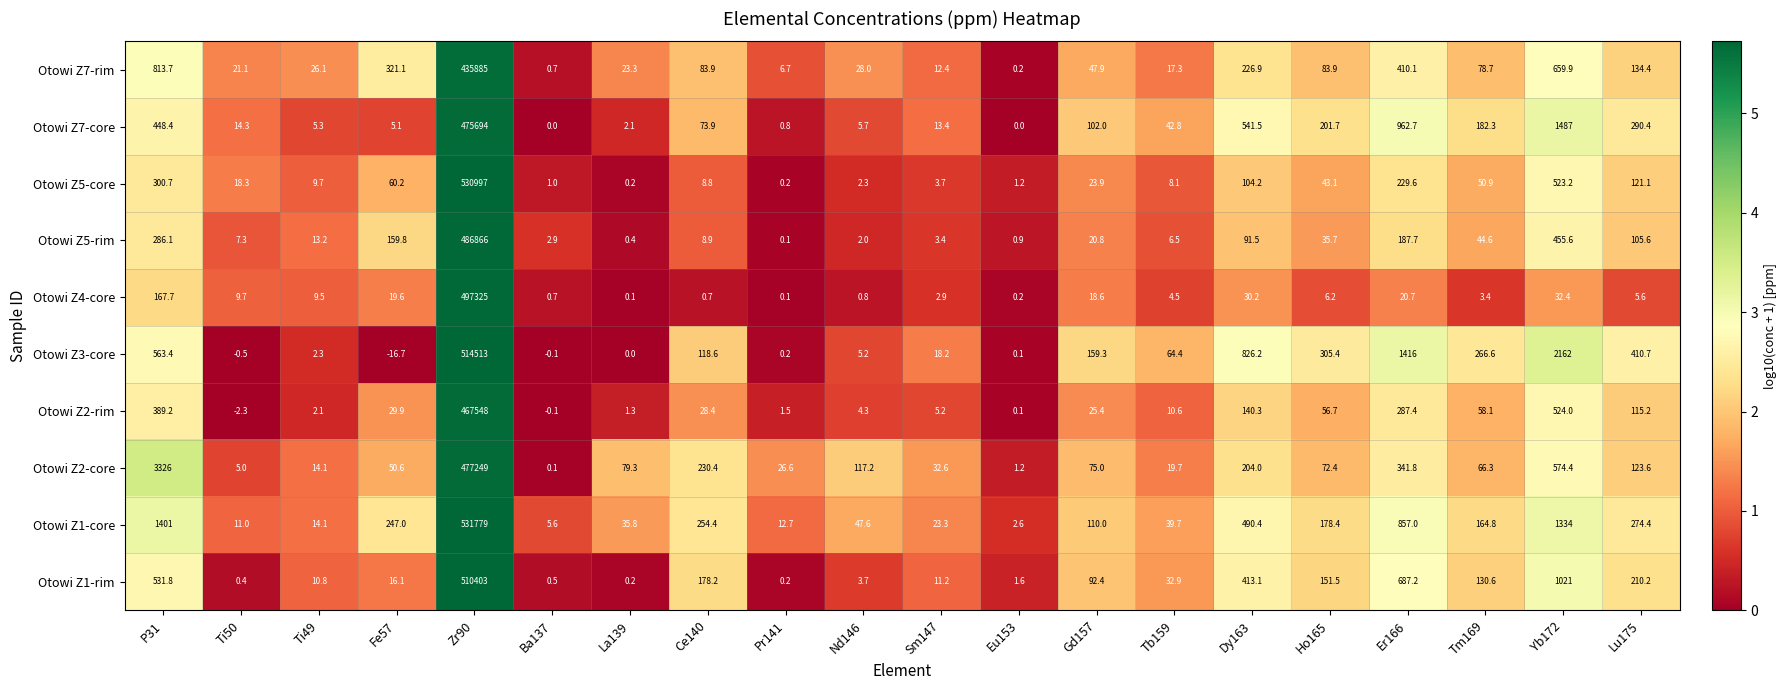

At which category does the chart reach its peak across all series?

Zr90